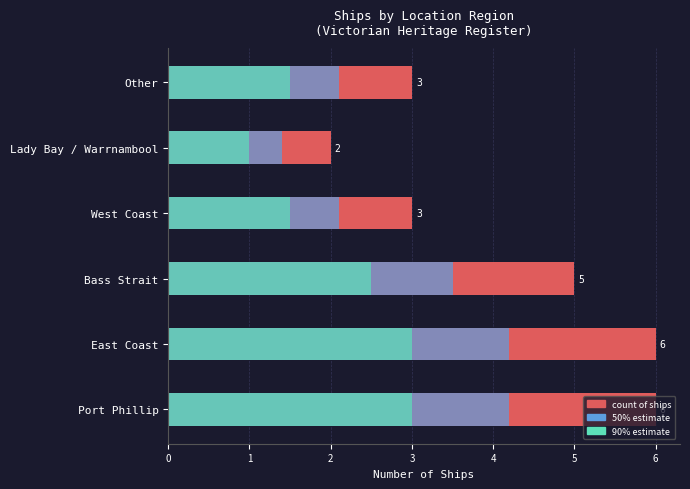

How many groups of bars are there?

6